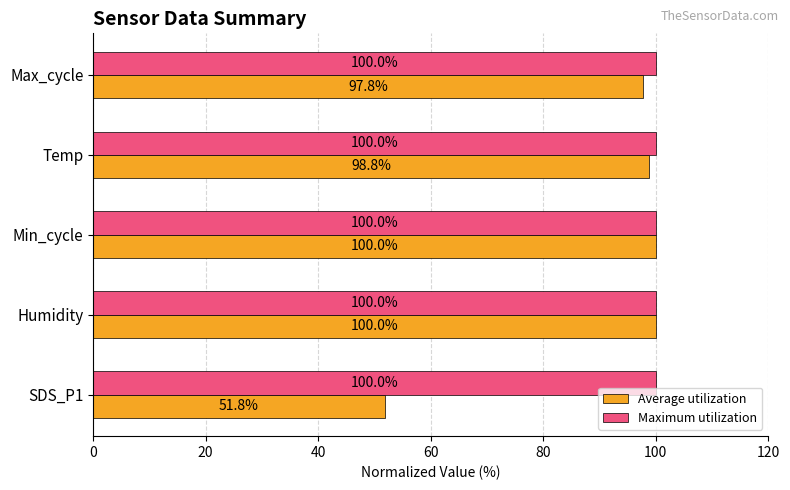

What is the lowest value of the Average utilization series?

51.8